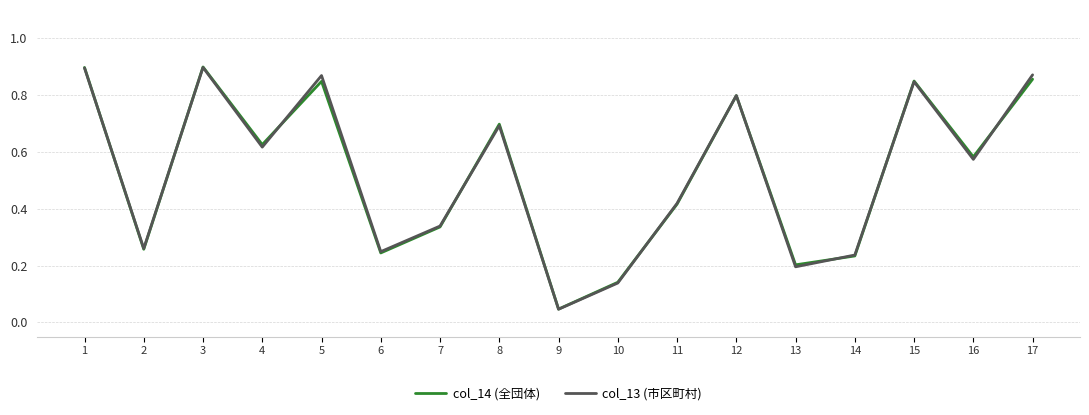

Is it true that col_13 (市区町村) equals 0.9 at 1?

True